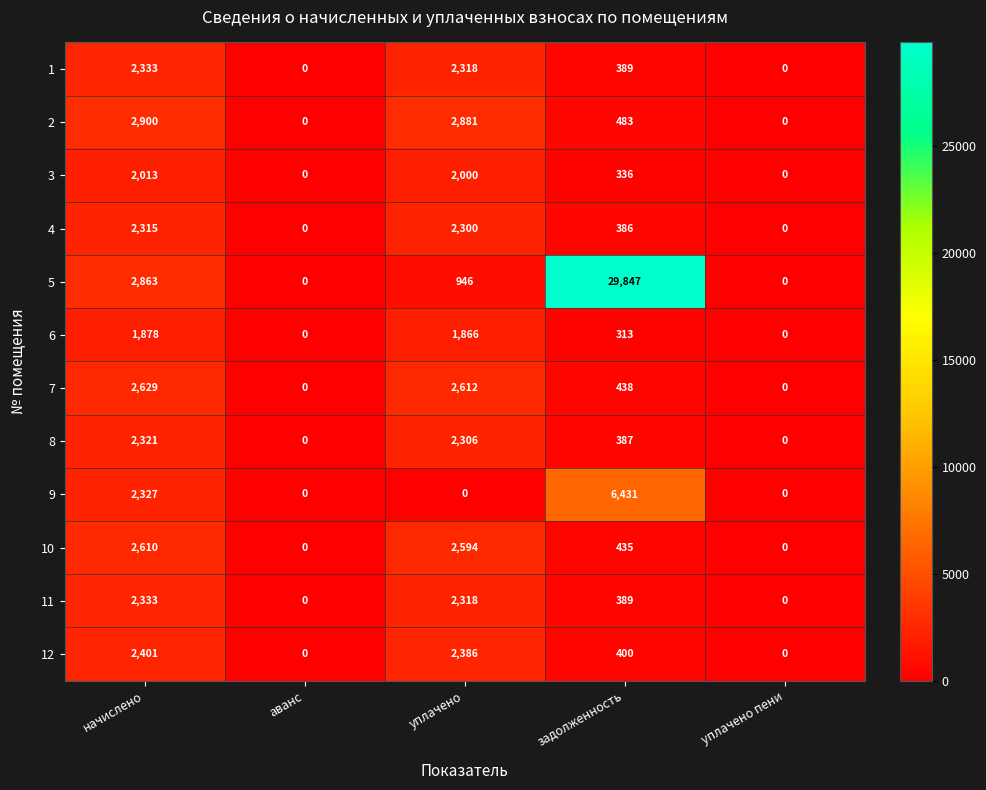

What is the sum of the 8 values at уплачено and задолженность?

2693